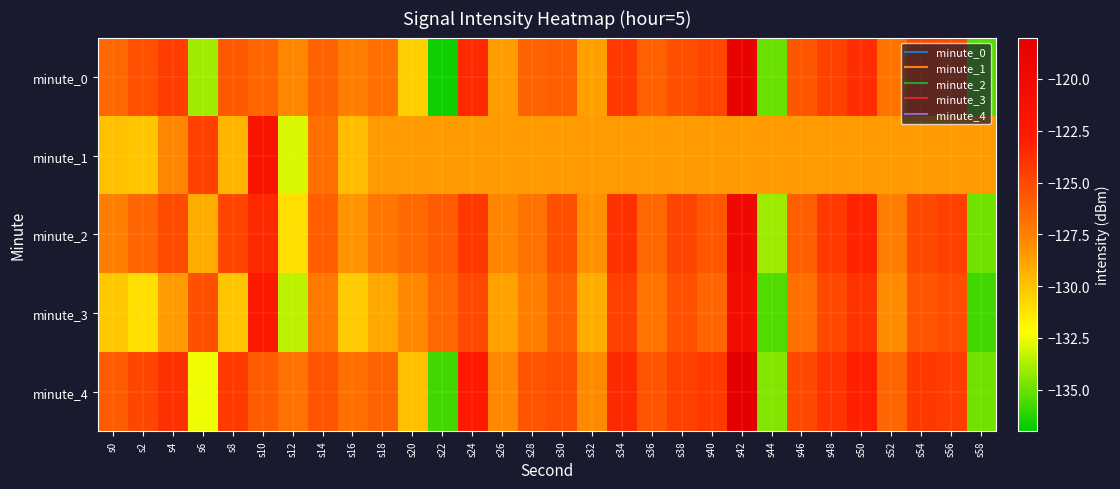

Reading right to left, what are all the values shown in this chart?

minute_0: s58=-135.4	s56=-125.0	s54=-124.8	s52=-126.9	s50=-123.7	s48=-124.6	s46=-125.6	s44=-135.1	s42=-118.7	s40=-124.9	s38=-125.3	s36=-126.1	s34=-124.2	s32=-128.7	s30=-126.0	s28=-126.2	s26=-128.5	s24=-123.5	s22=-136.7	s20=-130.5	s18=-126.8	s16=-127.4	s14=-126.2	s12=-127.8	s10=-126.4	s8=-125.8	s6=-134.0	s4=-124.4	s2=-125.4	s0=-126.4
minute_1: s58=-128.5	s56=-128.5	s54=-128.5	s52=-128.5	s50=-128.5	s48=-128.5	s46=-128.5	s44=-128.5	s42=-128.5	s40=-128.5	s38=-128.5	s36=-128.5	s34=-128.5	s32=-128.5	s30=-128.5	s28=-128.5	s26=-128.5	s24=-128.5	s22=-128.5	s20=-128.5	s18=-128.5	s16=-129.8	s14=-126.7	s12=-132.9	s10=-121.8	s8=-129.4	s6=-124.6	s4=-127.8	s2=-130.1	s0=-129.9
minute_2: s58=-134.9	s56=-124.6	s54=-125.0	s52=-127.4	s50=-123.2	s48=-124.3	s46=-126.0	s44=-134.1	s42=-119.8	s40=-125.6	s38=-124.7	s36=-126.4	s34=-123.9	s32=-128.1	s30=-125.3	s28=-126.9	s26=-127.7	s24=-124.2	s22=-125.8	s20=-126.5	s18=-127.1	s16=-128.3	s14=-125.9	s12=-131.0	s10=-123.5	s8=-124.8	s6=-129.2	s4=-125.1	s2=-126.3	s0=-127.5
minute_3: s58=-135.8	s56=-125.2	s54=-125.5	s52=-128.0	s50=-124.0	s48=-125.0	s46=-126.8	s44=-135.5	s42=-120.5	s40=-126.3	s38=-125.4	s36=-127.0	s34=-124.6	s32=-129.2	s30=-126.0	s28=-127.5	s26=-128.8	s24=-125.0	s22=-126.4	s20=-127.8	s18=-129.0	s16=-130.3	s14=-127.2	s12=-133.5	s10=-122.5	s8=-130.1	s6=-125.3	s4=-128.5	s2=-131.0	s0=-130.2
minute_4: s58=-134.9	s56=-124.4	s54=-124.2	s52=-126.3	s50=-123.0	s48=-124.0	s46=-125.0	s44=-134.5	s42=-118.0	s40=-124.2	s38=-124.6	s36=-125.5	s34=-123.5	s32=-127.9	s30=-125.2	s28=-125.5	s26=-127.8	s24=-122.8	s22=-135.8	s20=-129.9	s18=-126.2	s16=-126.8	s14=-125.5	s12=-126.9	s10=-125.8	s8=-124.3	s6=-132.5	s4=-123.8	s2=-124.9	s0=-125.8